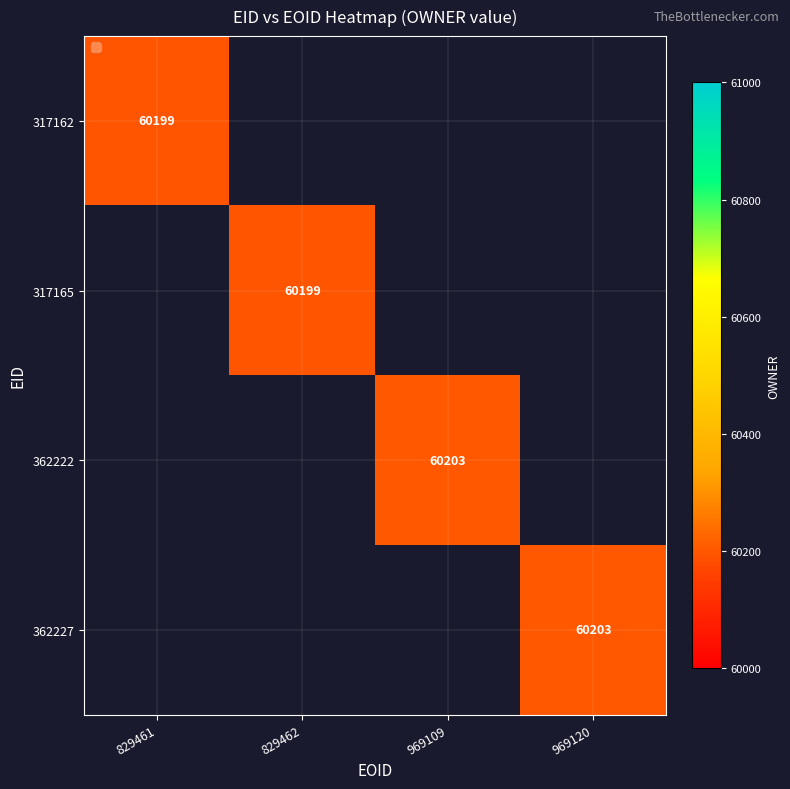

The 362222 series shows 82374 at 969109. True or false?

False